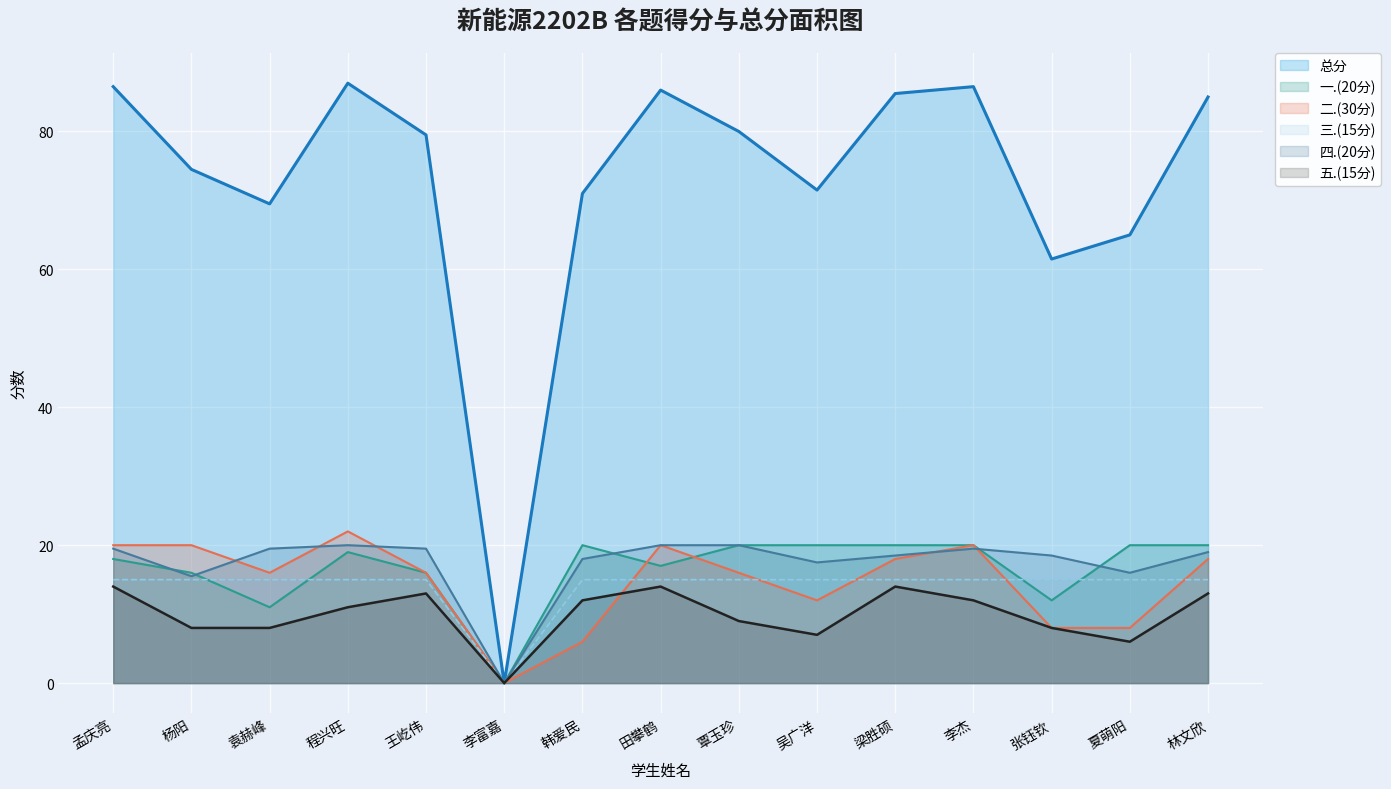

What is the difference between the 总分线 values at 田攀鹤 and 程兴旺?

1.0